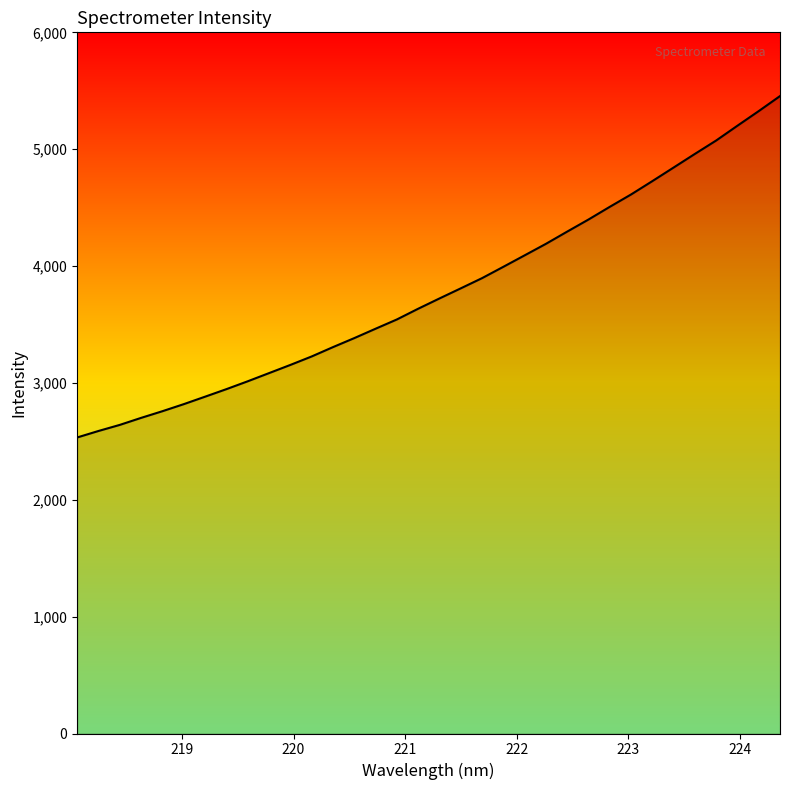

How many distinct data groups are displayed?

1